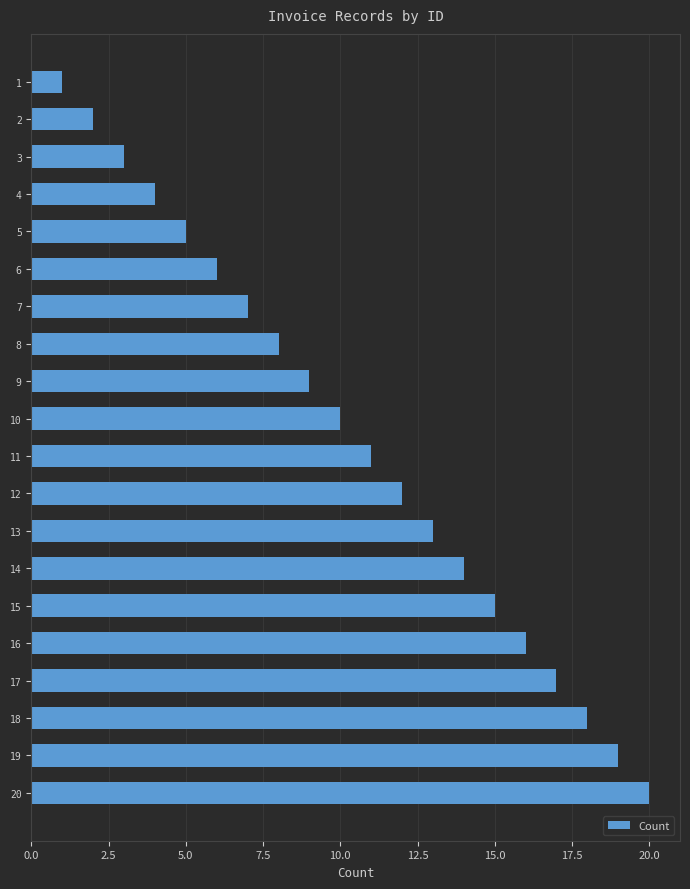

What is the greatest value displayed?

20